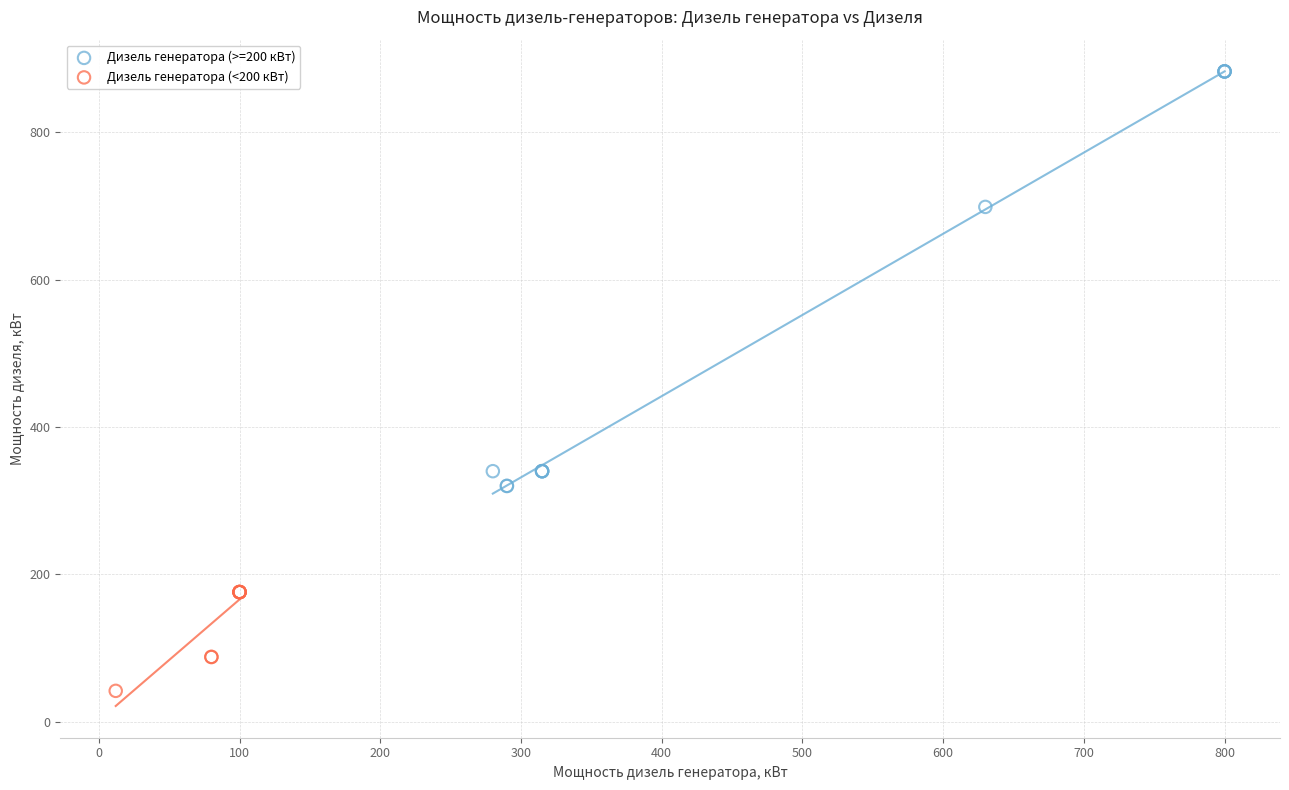

Which series has the largest Y range (max minus min)?

Дизель генератора (>=200 кВт)